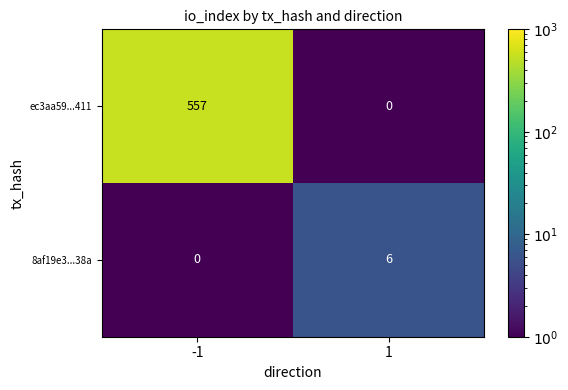

What is the total value across all series at 1?

6